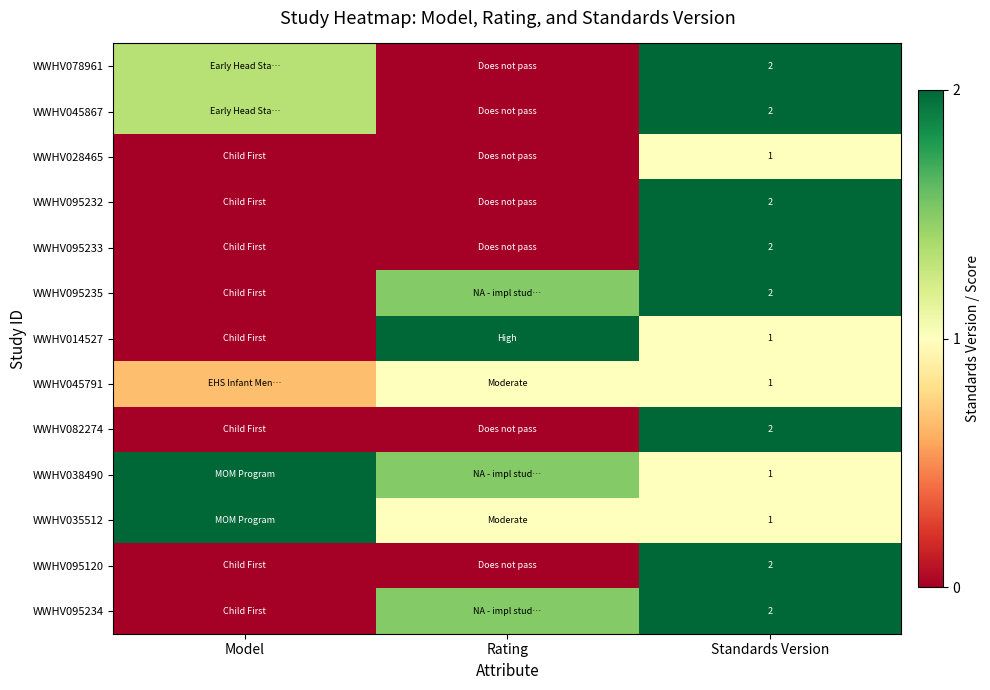

The WWHV095233 series shows 3.0 at Standards Version. True or false?

False